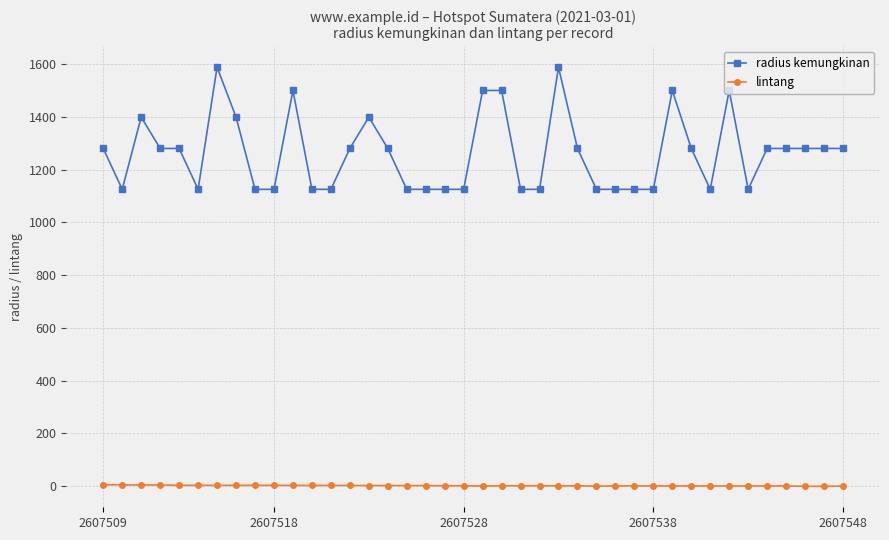

What is the sum of all radius kemungkinan values?

50483.0